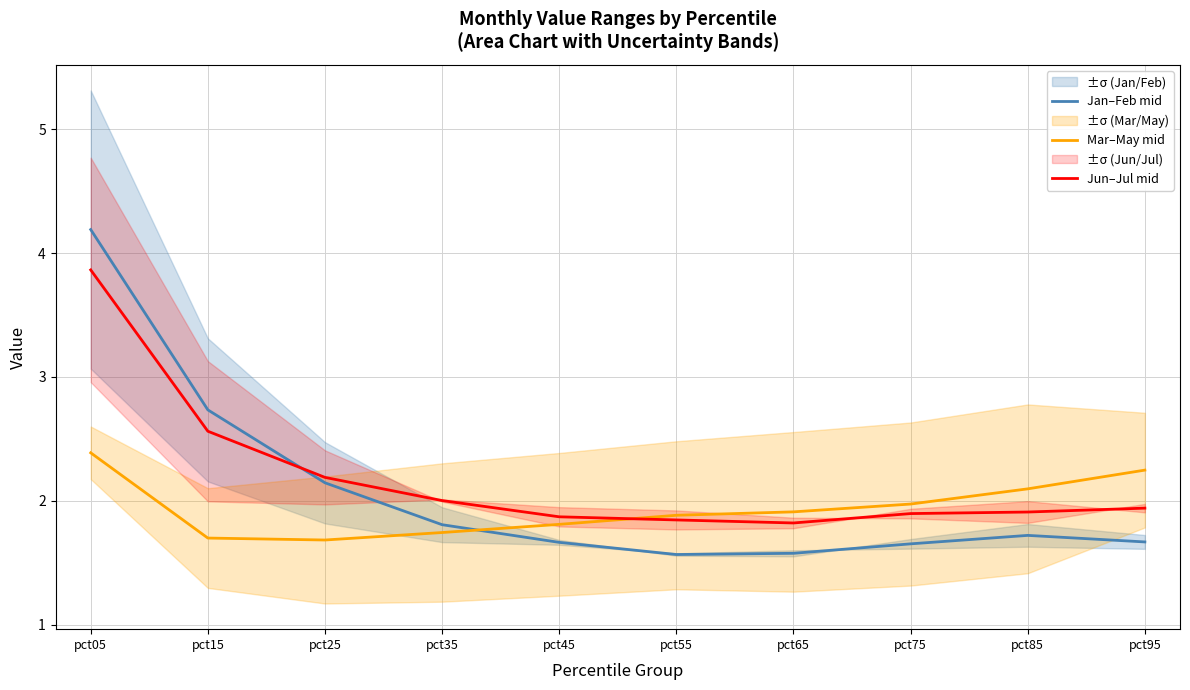

Rank the series by their maximum value, from lowest to highest.

Mar–May mid, Jun–Jul mid, Jan–Feb mid